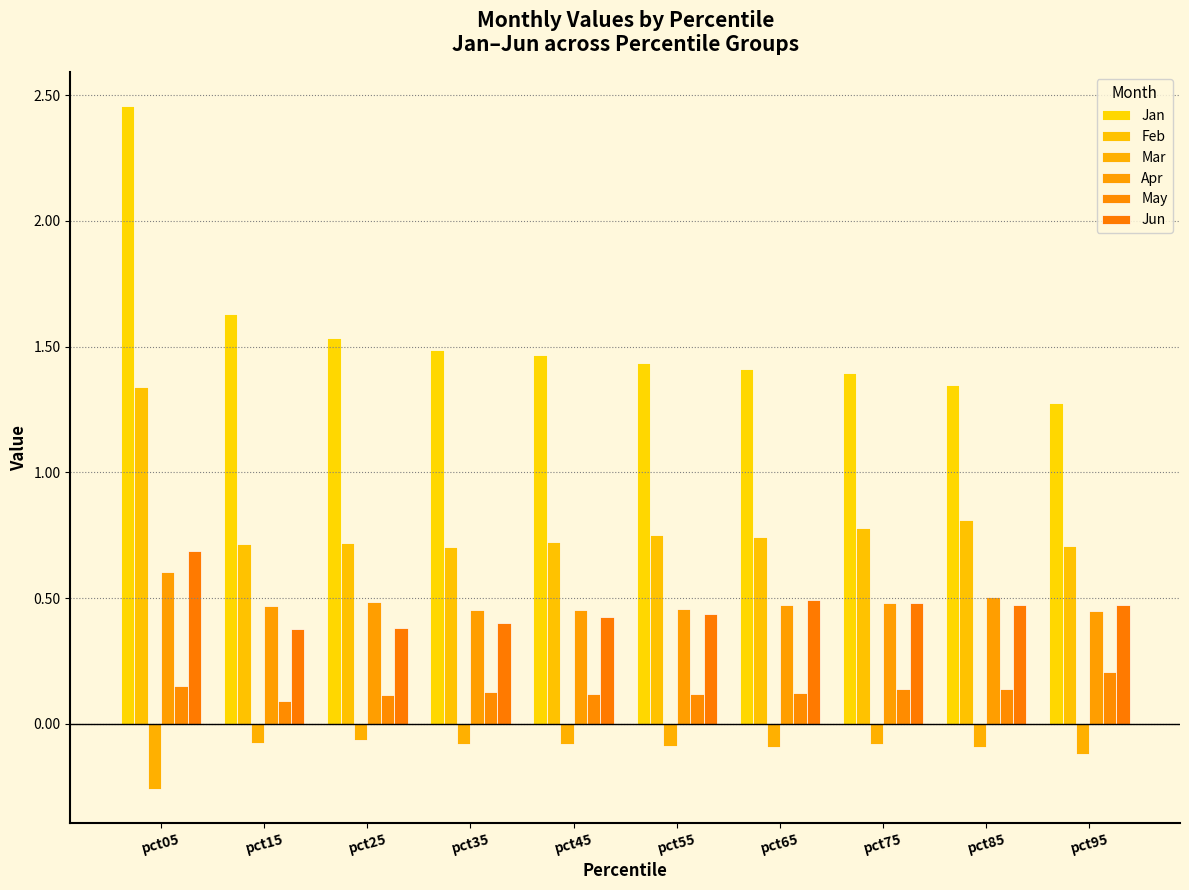

Reading right to left, list all the values displayed in this chart.

Jan: pct95=1.3	pct85=1.3	pct75=1.4	pct65=1.4	pct55=1.4	pct45=1.5	pct35=1.5	pct25=1.5	pct15=1.6	pct05=2.5
Feb: pct95=0.7	pct85=0.8	pct75=0.8	pct65=0.7	pct55=0.8	pct45=0.7	pct35=0.7	pct25=0.7	pct15=0.7	pct05=1.3
Mar: pct95=-0.1	pct85=-0.1	pct75=-0.1	pct65=-0.1	pct55=-0.1	pct45=-0.1	pct35=-0.1	pct25=-0.1	pct15=-0.1	pct05=-0.3
Apr: pct95=0.4	pct85=0.5	pct75=0.5	pct65=0.5	pct55=0.5	pct45=0.5	pct35=0.5	pct25=0.5	pct15=0.5	pct05=0.6
May: pct95=0.2	pct85=0.1	pct75=0.1	pct65=0.1	pct55=0.1	pct45=0.1	pct35=0.1	pct25=0.1	pct15=0.1	pct05=0.2
Jun: pct95=0.5	pct85=0.5	pct75=0.5	pct65=0.5	pct55=0.4	pct45=0.4	pct35=0.4	pct25=0.4	pct15=0.4	pct05=0.7